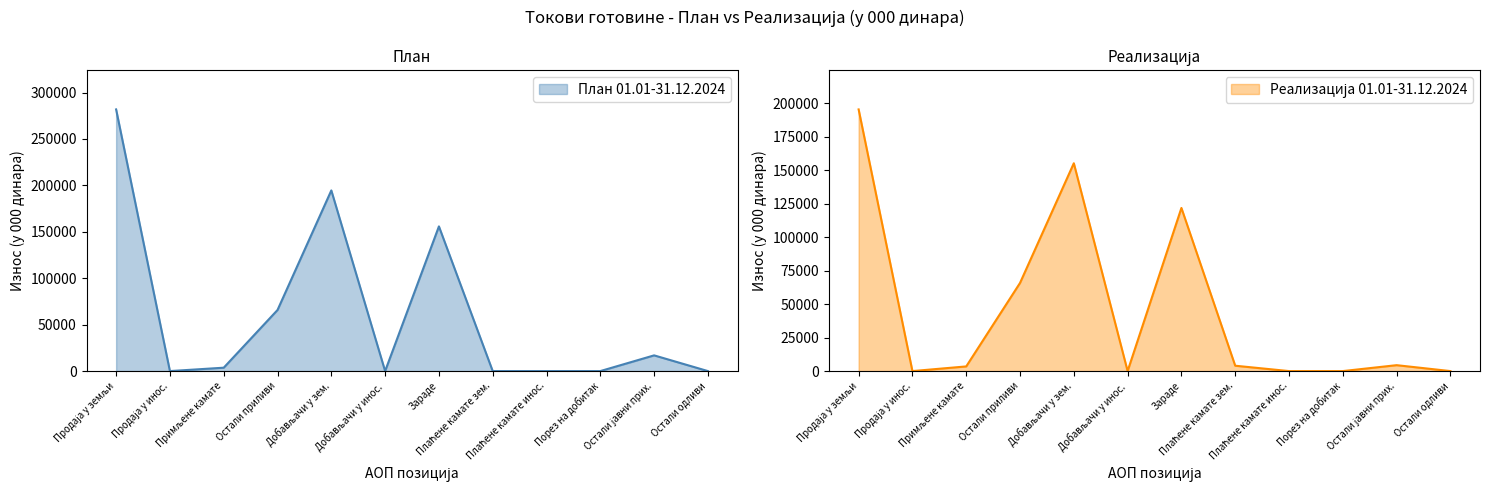

Does the chart have visible grid lines?

No